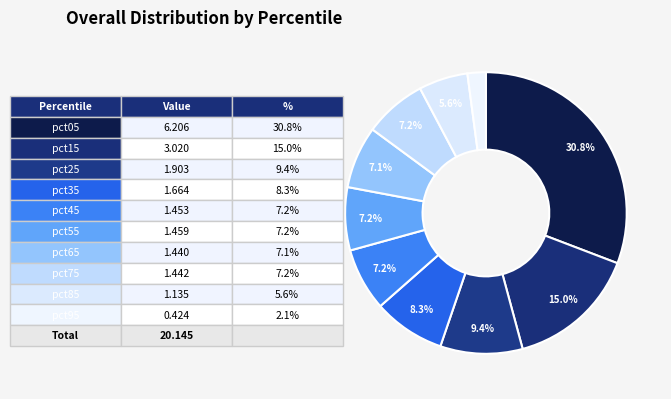

What is the smallest slice in the pie chart?

pct95